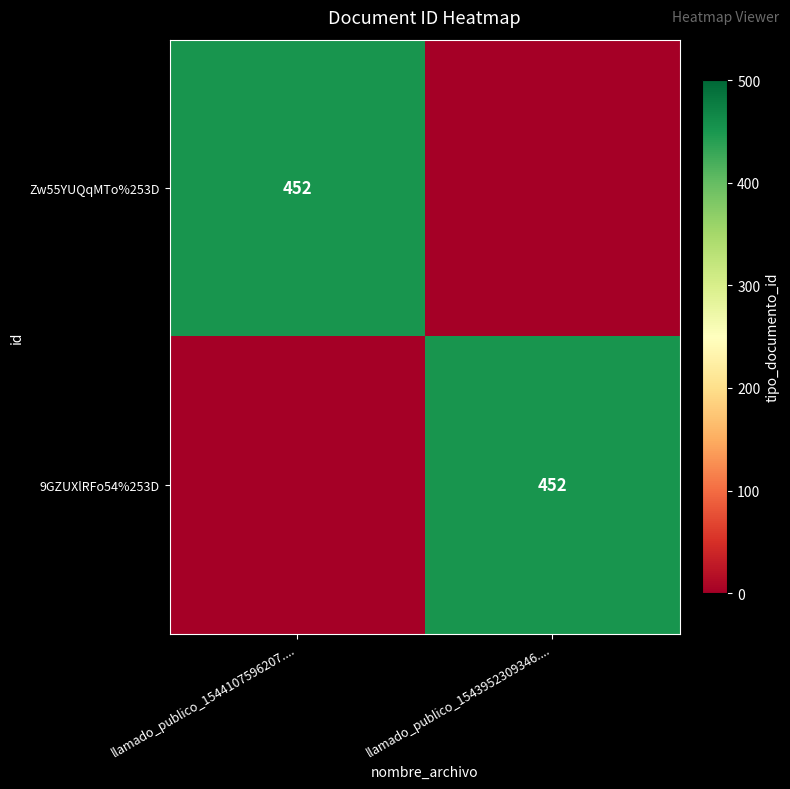

Is it true that 9GZUXlRFo54%253D equals 128 at llamado_publico_1543952309346....?

False